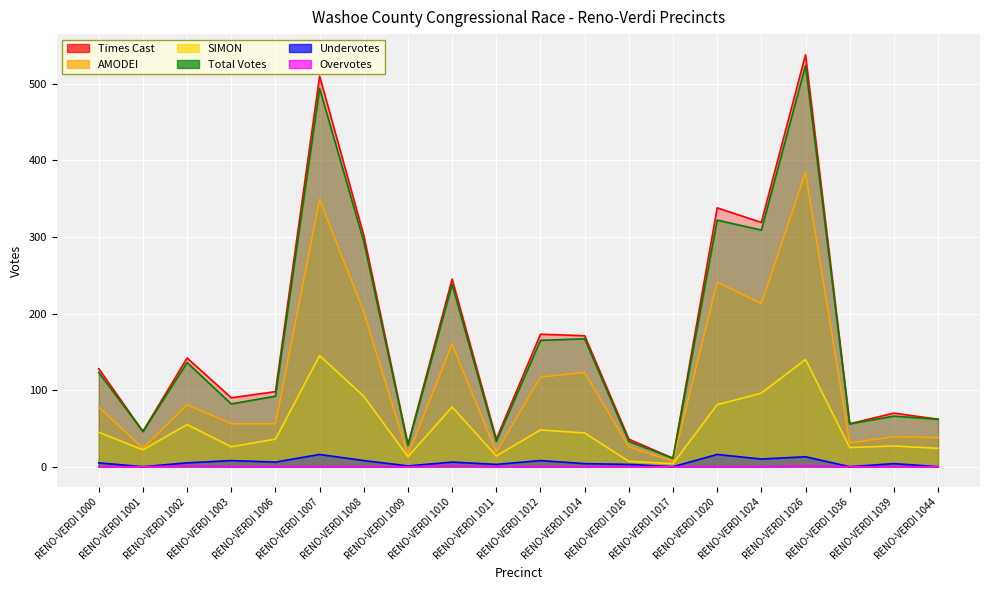

The SIMON series shows 27 at RENO-VERDI 1039. True or false?

True